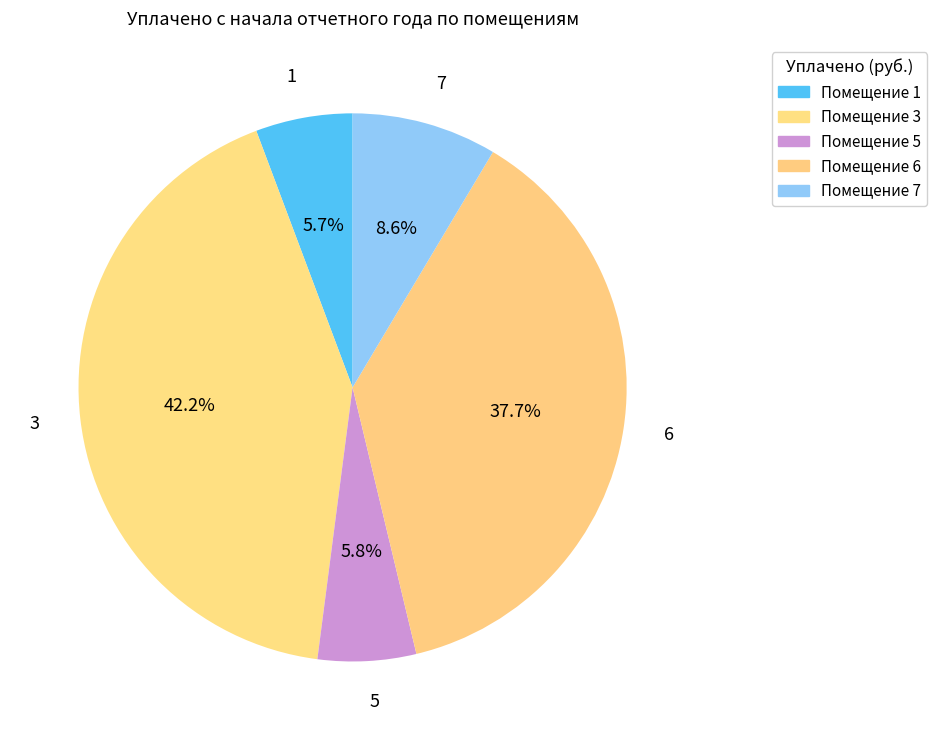

Which category has the biggest portion of the pie?

3